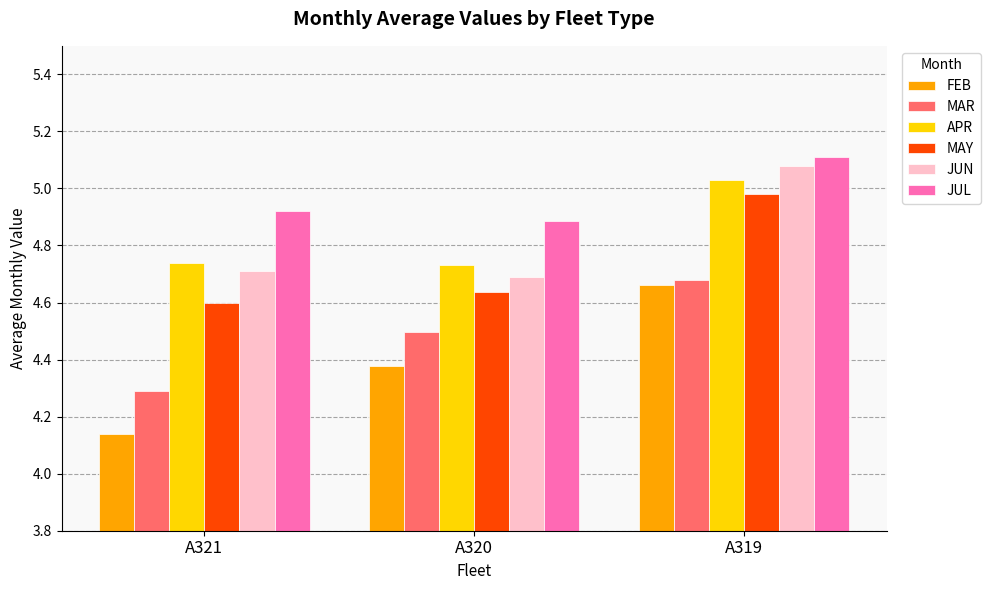

Which series has the largest total across all categories?

JUL